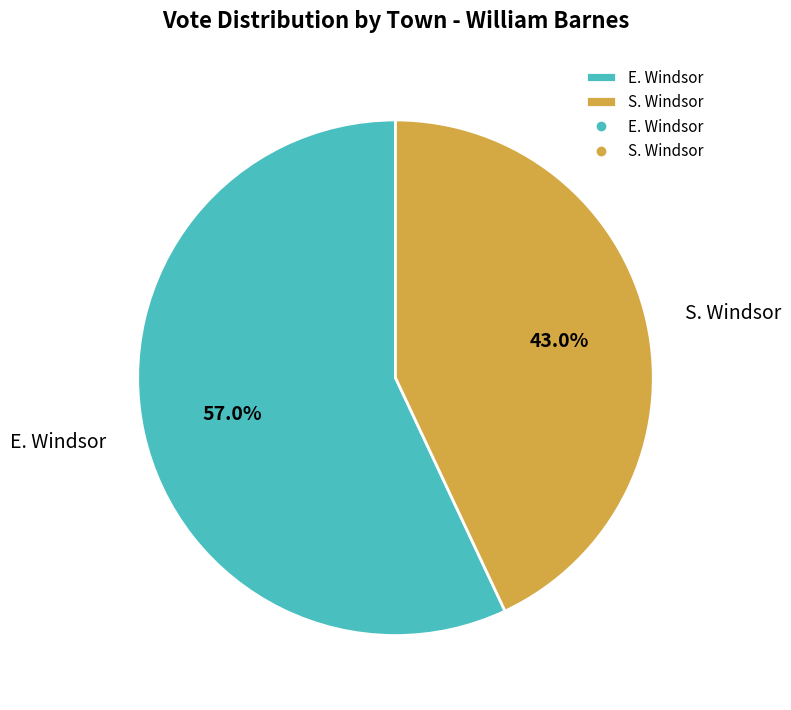

To the nearest percent, what is the combined percentage of S. Windsor and E. Windsor?

100%